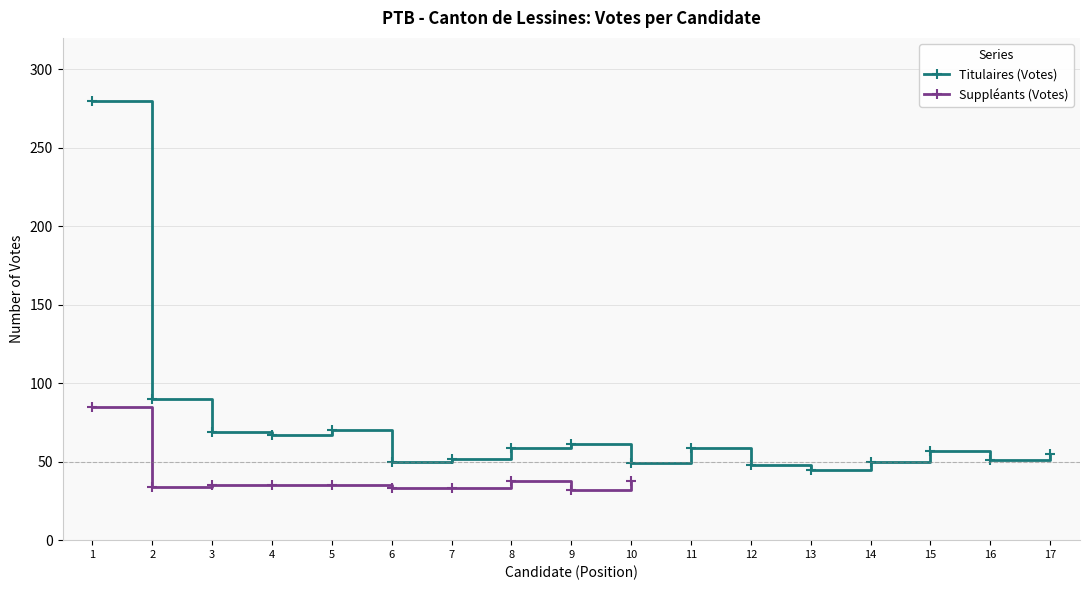

What is the value of the Titulaires (Votes) point at the 12th from the left?

48